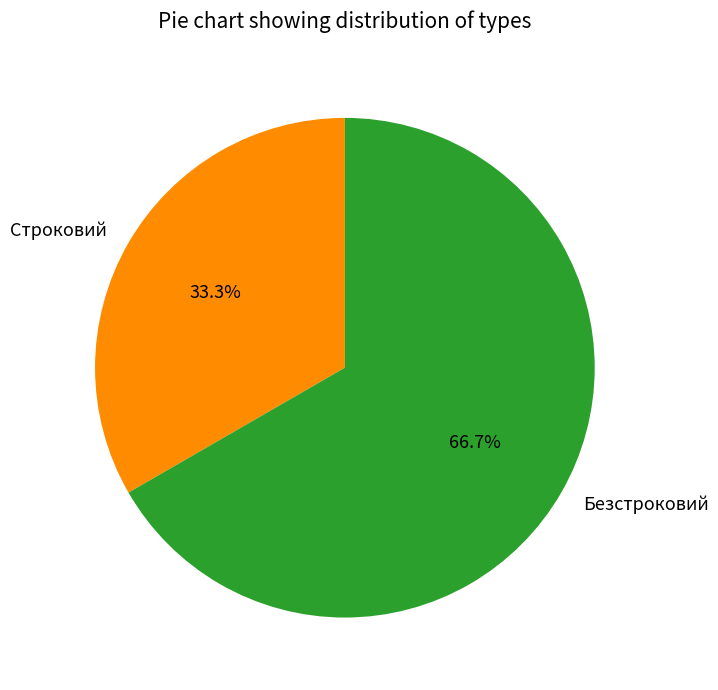

Which slice is the smallest?

Строковий